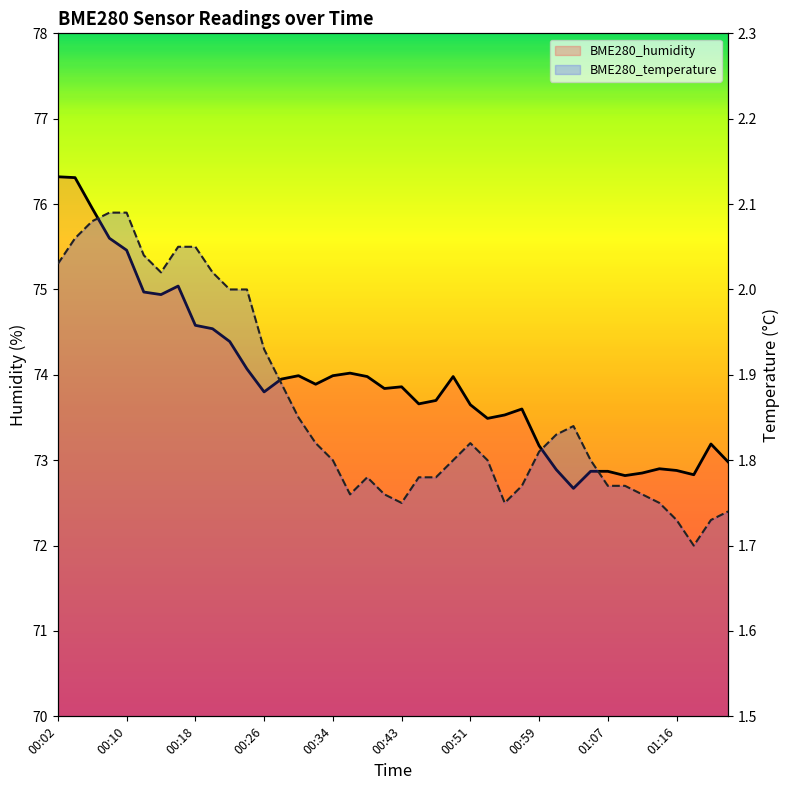

What is the value of the BME280_humidity point at the 35th from the left?

72.8